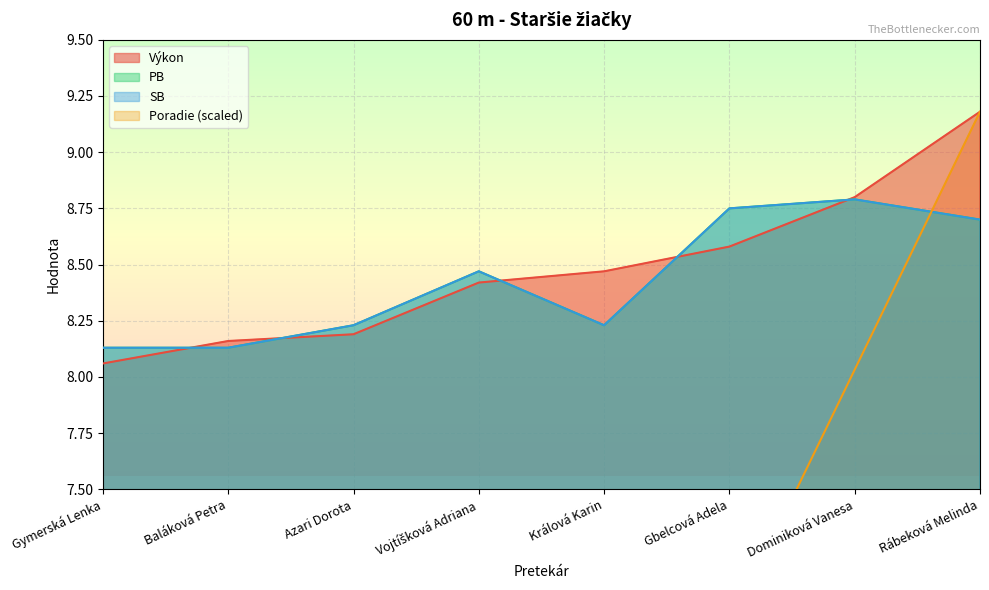

What is the approximate value of SB at Baláková Petra?

8.1